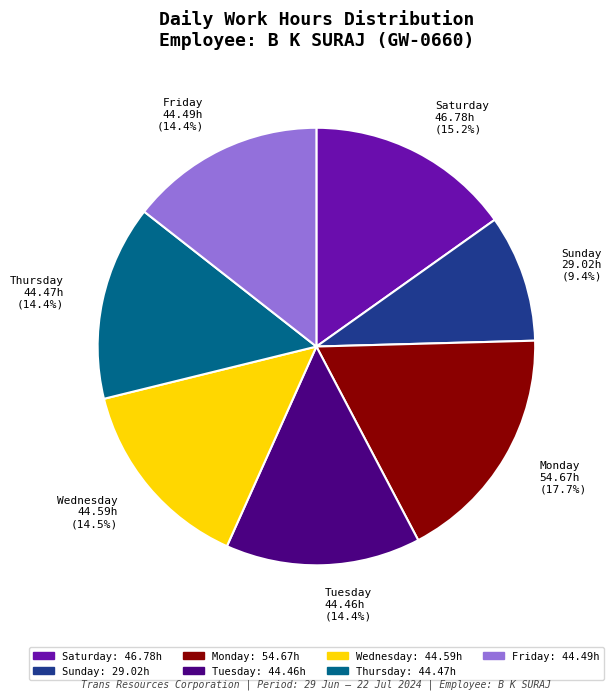

Approximately how many times larger is the value at Tuesday 44.46h (14.4%) compared to Friday 44.49h (14.4%)?

1.0